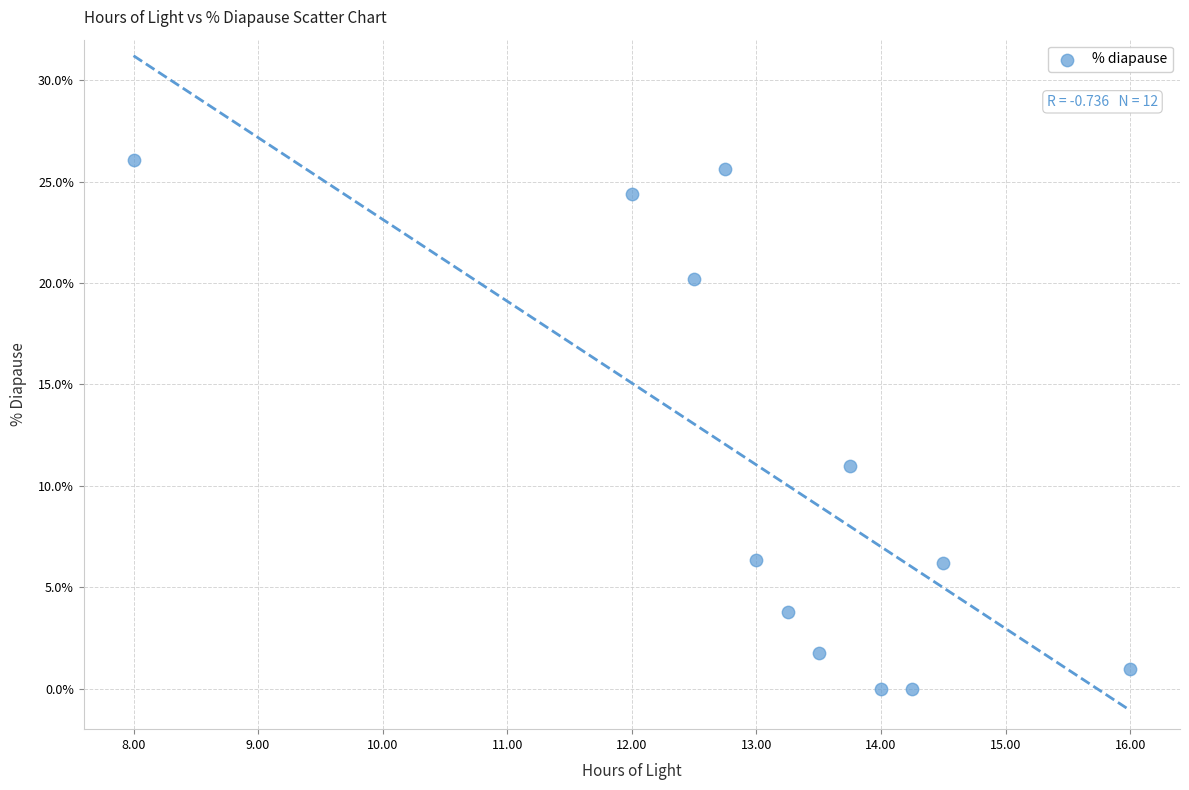

What Y value in the scatter plot is closest to 13?

11.0